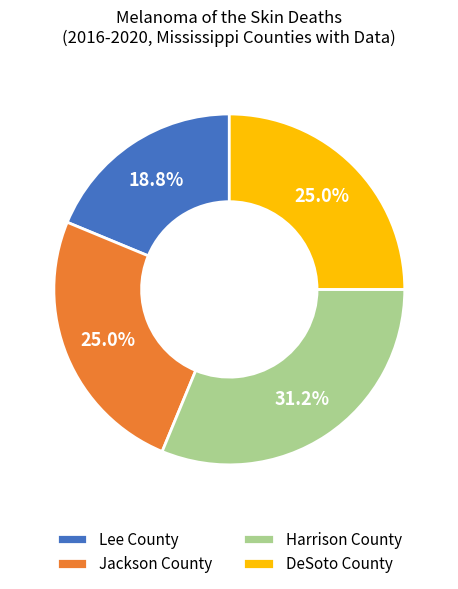

What percentage do DeSoto County and Jackson County together represent?

50.0%